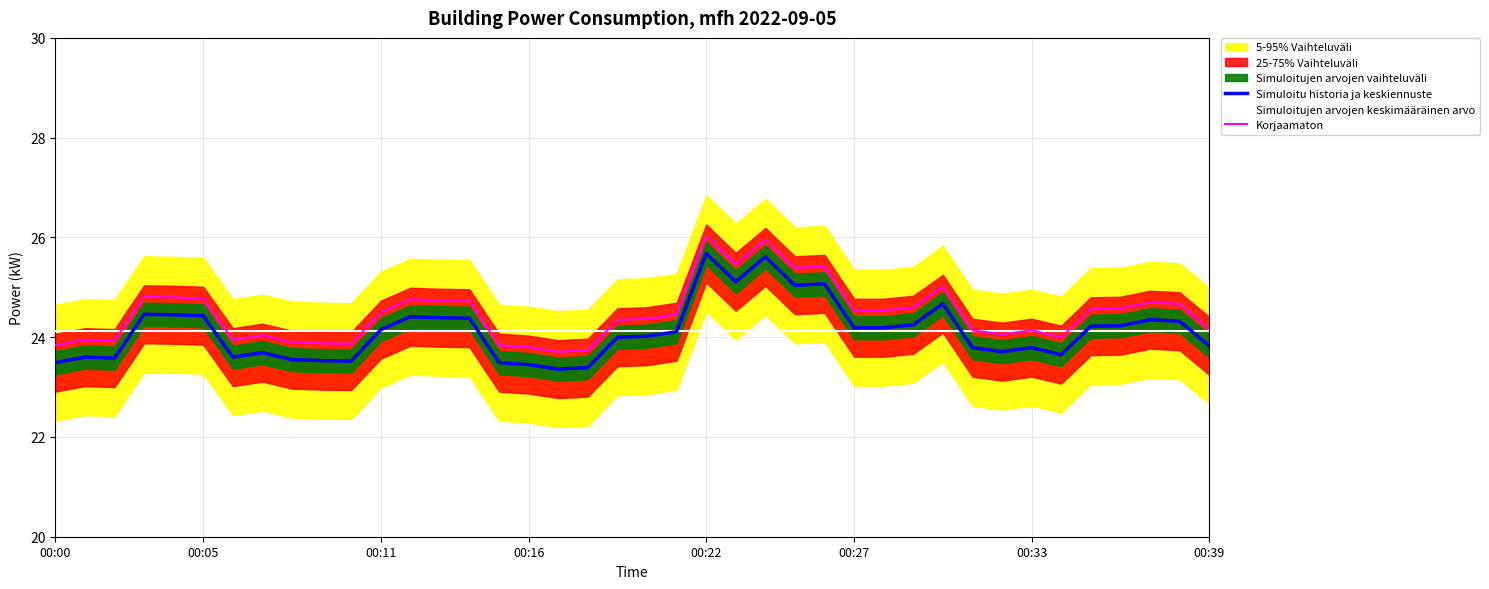

Rank the series at 37 from lowest to highest value.

Simuloitujen arvojen keskimääräinen arvo, Simuloitu historia ja keskiennuste, Korjaamaton